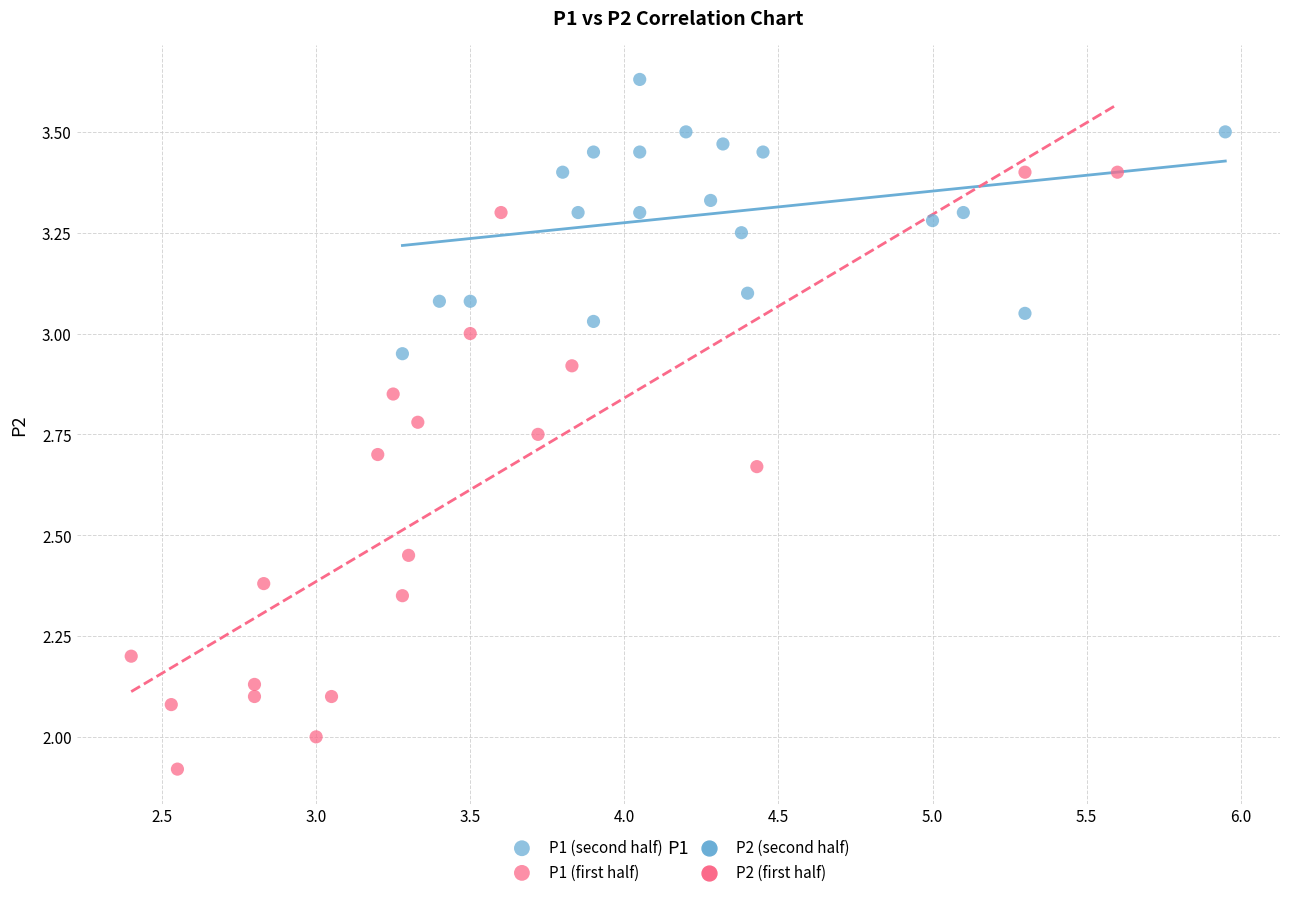

Which series contains the highest Y value?

P1 (second half)